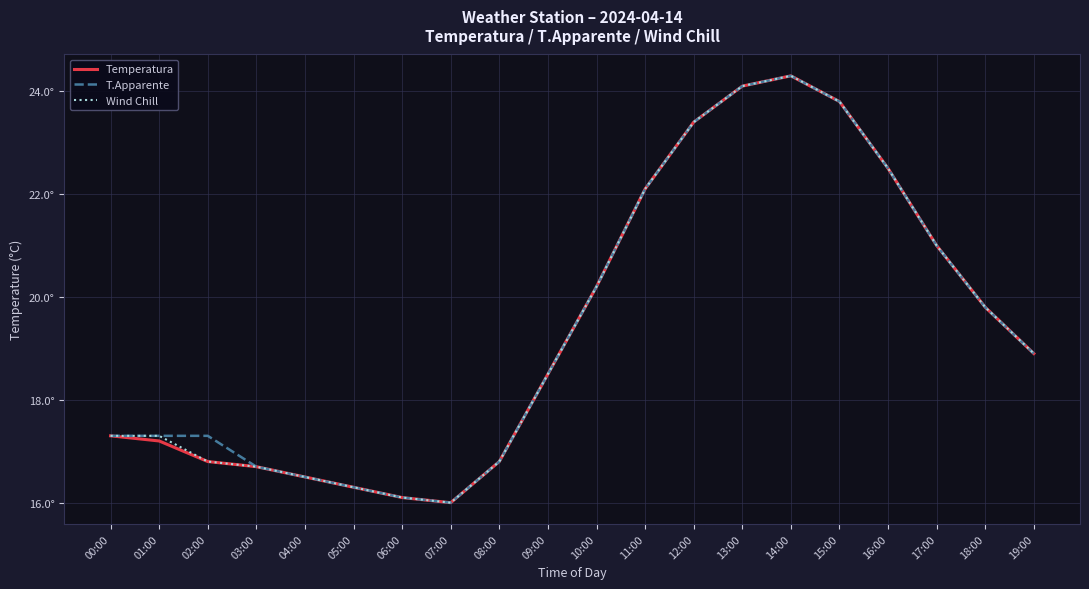

Is this an area chart (filled region under the line)?

No